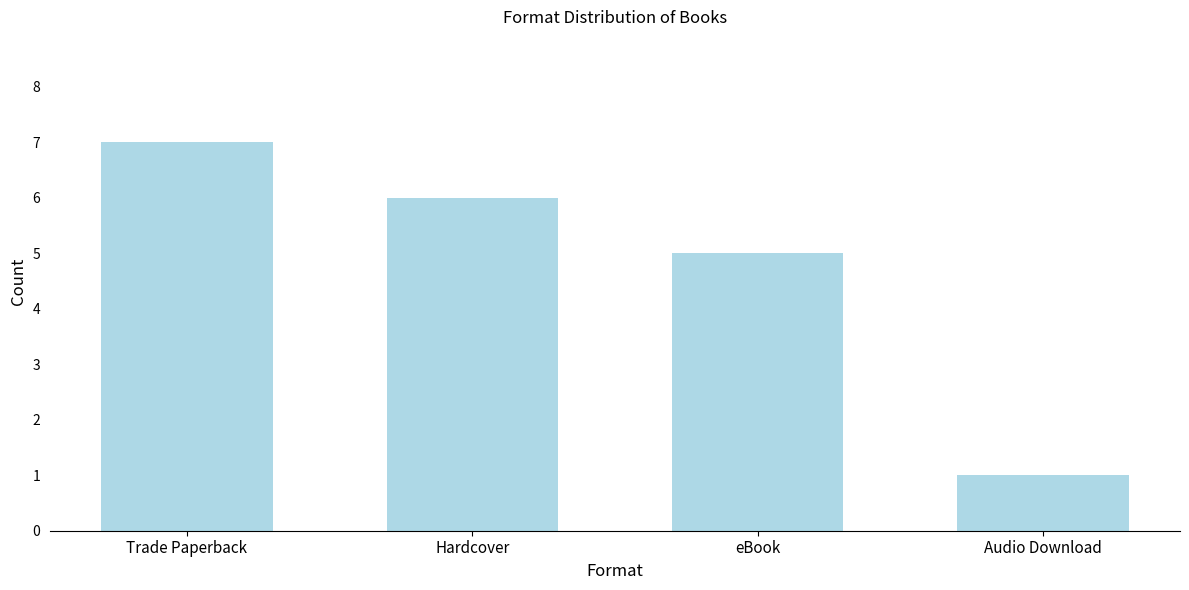

Is it true that the value at Trade Paperback is 11?

False